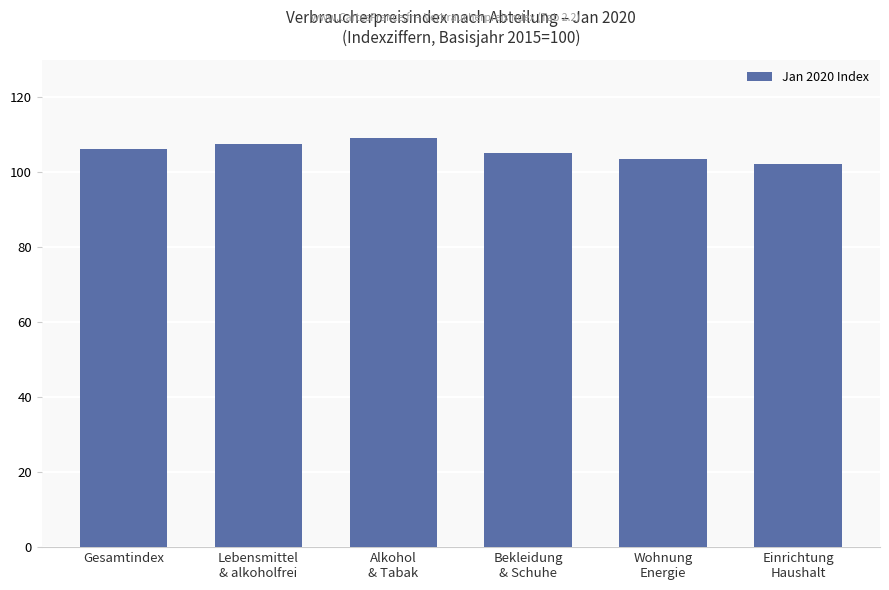

What is the difference between the maximum and minimum values?

6.9